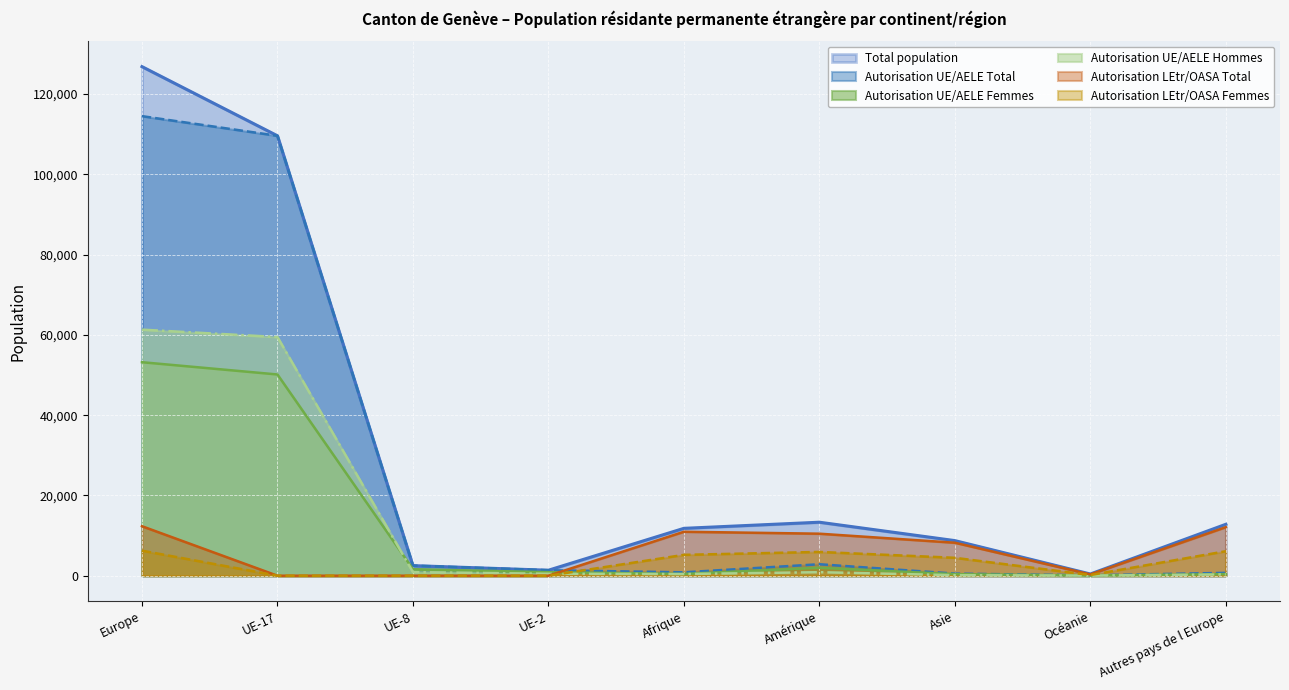

Where do Autorisation LEtr/OASA Total and Autorisation UE/AELE Femmes first cross each other?

UE-2 and Afrique